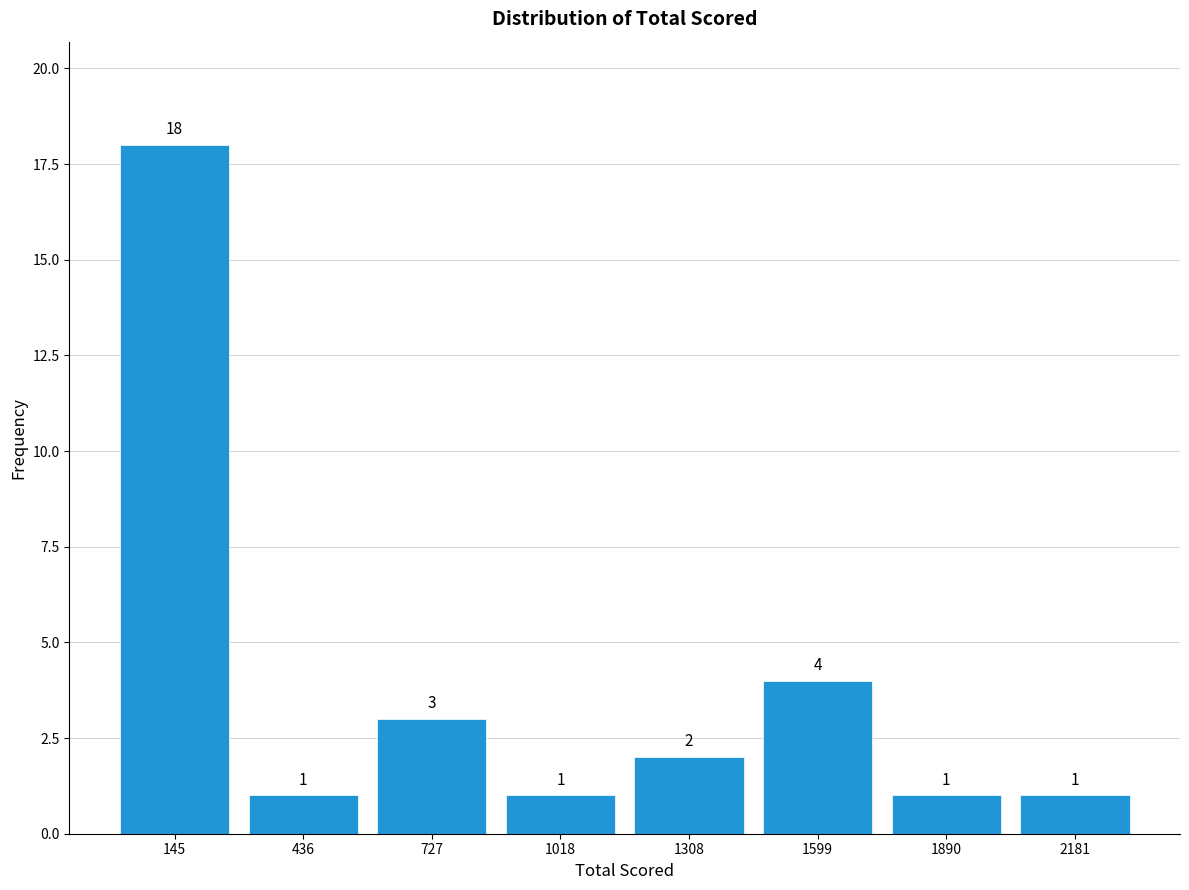

Reading left to right, transcribe this chart: for each bar, give the range it covers on the x-axis and its height. The bar edges are not printed on the chart, so give them approximately, as read against the axis.

0 to 300: 18
300 to 600: 1
600 to 850: 3
850 to 1150: 1
1150 to 1450: 2
1450 to 1750: 4
1750 to 2050: 1
2050 to 2350: 1